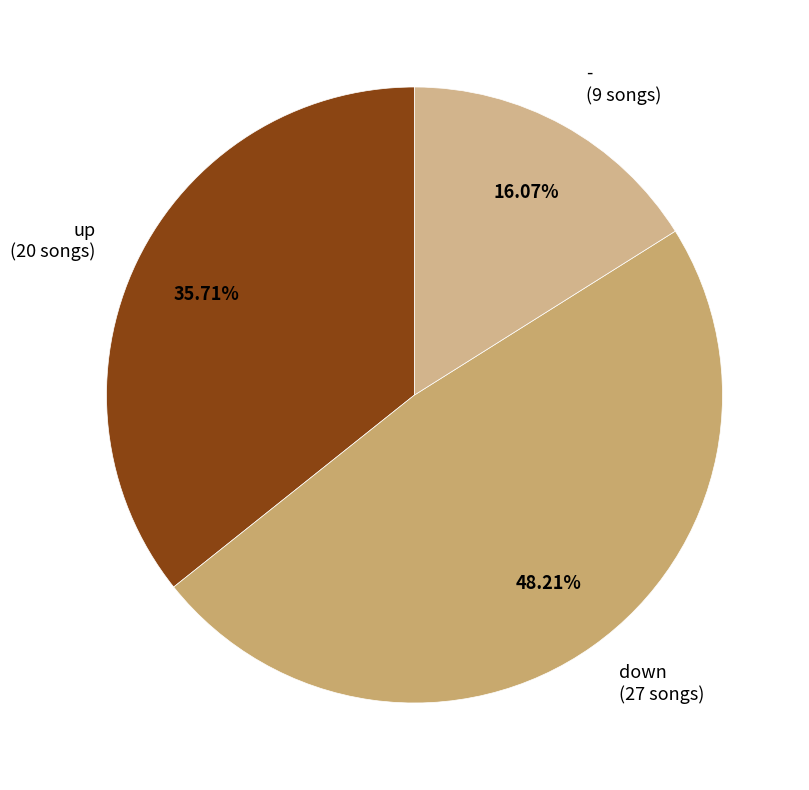

Approximately how many times larger is the value at up compared to -?

2.2